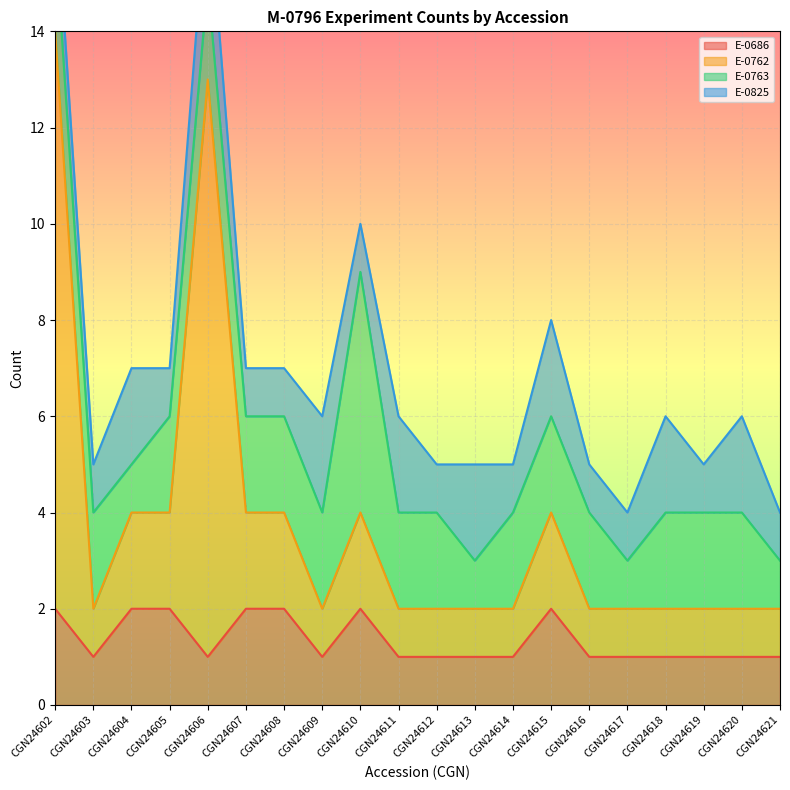

True or false: E-0762 has more than 1 interior local peaks.

True